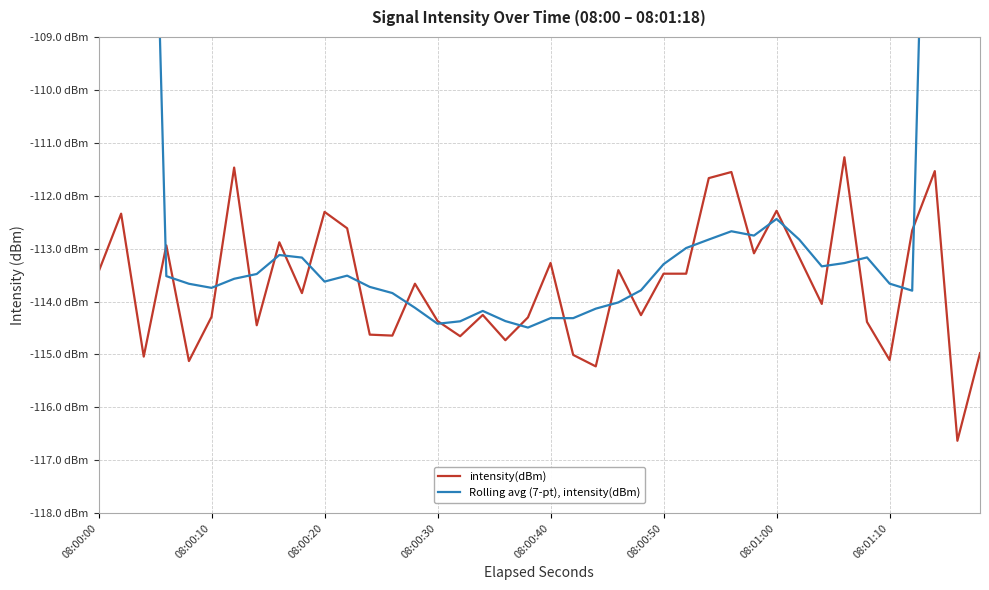

Reading left to right, extract all data points from this chart.

intensity(dBm): -113.4	-112.3	-115.0	-112.9	-115.1	-114.3	-111.5	-114.4	-112.9	-113.8	-112.3	-112.6	-114.6	-114.6	-113.7	-114.4	-114.7	-114.3	-114.7	-114.3	-113.3	-115.0	-115.2	-113.4	-114.3	-113.5	-113.5	-111.7	-111.6	-113.1	-112.3	-113.2	-114.0	-111.3	-114.4	-115.1	-112.7	-111.5	-116.6	-115.0
Rolling avg (7-pt), intensity(dBm): -64.8	-81.3	-97.6	-113.5	-113.7	-113.7	-113.6	-113.5	-113.1	-113.2	-113.6	-113.5	-113.7	-113.8	-114.1	-114.4	-114.4	-114.2	-114.4	-114.5	-114.3	-114.3	-114.1	-114.0	-113.8	-113.3	-113.0	-112.8	-112.7	-112.8	-112.4	-112.8	-113.3	-113.3	-113.2	-113.7	-113.8	-97.9	-81.6	-65.1